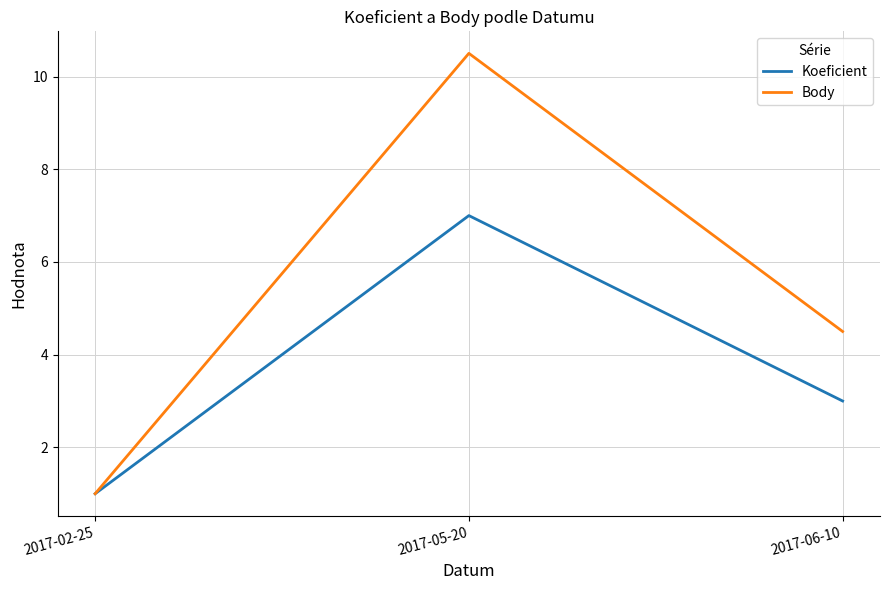

Reading left to right, transcribe all the data shown in this chart.

Koeficient: 1.0	7.0	3.0
Body: 1.0	10.5	4.5